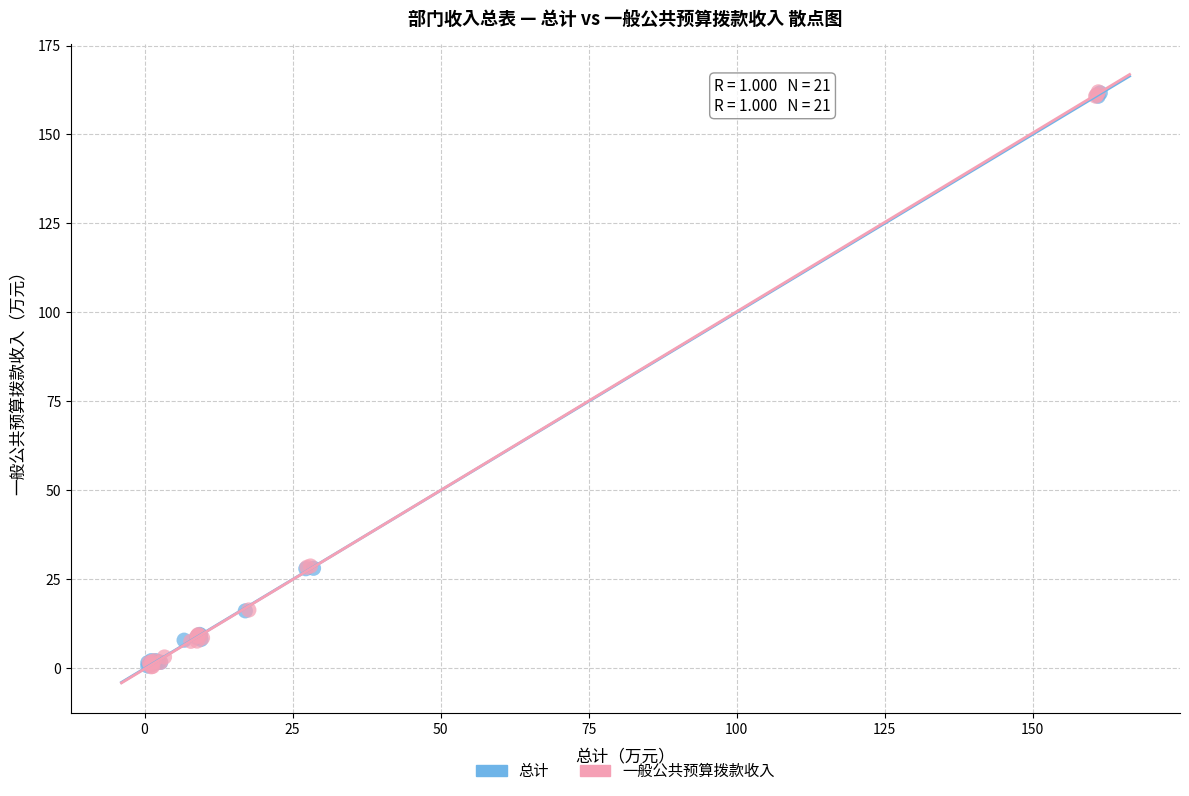

Which series has the widest spread of Y values?

一般公共预算拨款收入